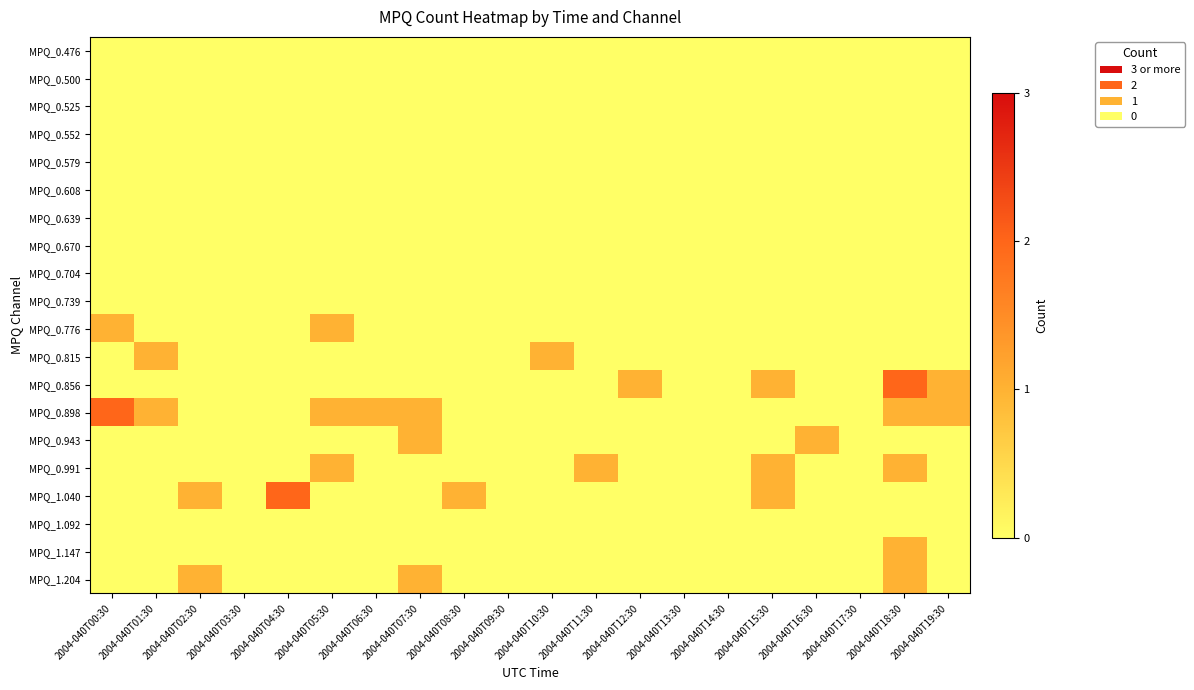

Reading left to right, transcribe all the data shown in this chart.

MPQ_0.476: 2004-040T00:30=0	2004-040T01:30=0	2004-040T02:30=0	2004-040T03:30=0	2004-040T04:30=0	2004-040T05:30=0	2004-040T06:30=0	2004-040T07:30=0	2004-040T08:30=0	2004-040T09:30=0	2004-040T10:30=0	2004-040T11:30=0	2004-040T12:30=0	2004-040T13:30=0	2004-040T14:30=0	2004-040T15:30=0	2004-040T16:30=0	2004-040T17:30=0	2004-040T18:30=0	2004-040T19:30=0
MPQ_0.500: 2004-040T00:30=0	2004-040T01:30=0	2004-040T02:30=0	2004-040T03:30=0	2004-040T04:30=0	2004-040T05:30=0	2004-040T06:30=0	2004-040T07:30=0	2004-040T08:30=0	2004-040T09:30=0	2004-040T10:30=0	2004-040T11:30=0	2004-040T12:30=0	2004-040T13:30=0	2004-040T14:30=0	2004-040T15:30=0	2004-040T16:30=0	2004-040T17:30=0	2004-040T18:30=0	2004-040T19:30=0
MPQ_0.525: 2004-040T00:30=0	2004-040T01:30=0	2004-040T02:30=0	2004-040T03:30=0	2004-040T04:30=0	2004-040T05:30=0	2004-040T06:30=0	2004-040T07:30=0	2004-040T08:30=0	2004-040T09:30=0	2004-040T10:30=0	2004-040T11:30=0	2004-040T12:30=0	2004-040T13:30=0	2004-040T14:30=0	2004-040T15:30=0	2004-040T16:30=0	2004-040T17:30=0	2004-040T18:30=0	2004-040T19:30=0
MPQ_0.552: 2004-040T00:30=0	2004-040T01:30=0	2004-040T02:30=0	2004-040T03:30=0	2004-040T04:30=0	2004-040T05:30=0	2004-040T06:30=0	2004-040T07:30=0	2004-040T08:30=0	2004-040T09:30=0	2004-040T10:30=0	2004-040T11:30=0	2004-040T12:30=0	2004-040T13:30=0	2004-040T14:30=0	2004-040T15:30=0	2004-040T16:30=0	2004-040T17:30=0	2004-040T18:30=0	2004-040T19:30=0
MPQ_0.579: 2004-040T00:30=0	2004-040T01:30=0	2004-040T02:30=0	2004-040T03:30=0	2004-040T04:30=0	2004-040T05:30=0	2004-040T06:30=0	2004-040T07:30=0	2004-040T08:30=0	2004-040T09:30=0	2004-040T10:30=0	2004-040T11:30=0	2004-040T12:30=0	2004-040T13:30=0	2004-040T14:30=0	2004-040T15:30=0	2004-040T16:30=0	2004-040T17:30=0	2004-040T18:30=0	2004-040T19:30=0
MPQ_0.608: 2004-040T00:30=0	2004-040T01:30=0	2004-040T02:30=0	2004-040T03:30=0	2004-040T04:30=0	2004-040T05:30=0	2004-040T06:30=0	2004-040T07:30=0	2004-040T08:30=0	2004-040T09:30=0	2004-040T10:30=0	2004-040T11:30=0	2004-040T12:30=0	2004-040T13:30=0	2004-040T14:30=0	2004-040T15:30=0	2004-040T16:30=0	2004-040T17:30=0	2004-040T18:30=0	2004-040T19:30=0
MPQ_0.639: 2004-040T00:30=0	2004-040T01:30=0	2004-040T02:30=0	2004-040T03:30=0	2004-040T04:30=0	2004-040T05:30=0	2004-040T06:30=0	2004-040T07:30=0	2004-040T08:30=0	2004-040T09:30=0	2004-040T10:30=0	2004-040T11:30=0	2004-040T12:30=0	2004-040T13:30=0	2004-040T14:30=0	2004-040T15:30=0	2004-040T16:30=0	2004-040T17:30=0	2004-040T18:30=0	2004-040T19:30=0
MPQ_0.670: 2004-040T00:30=0	2004-040T01:30=0	2004-040T02:30=0	2004-040T03:30=0	2004-040T04:30=0	2004-040T05:30=0	2004-040T06:30=0	2004-040T07:30=0	2004-040T08:30=0	2004-040T09:30=0	2004-040T10:30=0	2004-040T11:30=0	2004-040T12:30=0	2004-040T13:30=0	2004-040T14:30=0	2004-040T15:30=0	2004-040T16:30=0	2004-040T17:30=0	2004-040T18:30=0	2004-040T19:30=0
MPQ_0.704: 2004-040T00:30=0	2004-040T01:30=0	2004-040T02:30=0	2004-040T03:30=0	2004-040T04:30=0	2004-040T05:30=0	2004-040T06:30=0	2004-040T07:30=0	2004-040T08:30=0	2004-040T09:30=0	2004-040T10:30=0	2004-040T11:30=0	2004-040T12:30=0	2004-040T13:30=0	2004-040T14:30=0	2004-040T15:30=0	2004-040T16:30=0	2004-040T17:30=0	2004-040T18:30=0	2004-040T19:30=0
MPQ_0.739: 2004-040T00:30=0	2004-040T01:30=0	2004-040T02:30=0	2004-040T03:30=0	2004-040T04:30=0	2004-040T05:30=0	2004-040T06:30=0	2004-040T07:30=0	2004-040T08:30=0	2004-040T09:30=0	2004-040T10:30=0	2004-040T11:30=0	2004-040T12:30=0	2004-040T13:30=0	2004-040T14:30=0	2004-040T15:30=0	2004-040T16:30=0	2004-040T17:30=0	2004-040T18:30=0	2004-040T19:30=0
MPQ_0.776: 2004-040T00:30=1	2004-040T01:30=0	2004-040T02:30=0	2004-040T03:30=0	2004-040T04:30=0	2004-040T05:30=1	2004-040T06:30=0	2004-040T07:30=0	2004-040T08:30=0	2004-040T09:30=0	2004-040T10:30=0	2004-040T11:30=0	2004-040T12:30=0	2004-040T13:30=0	2004-040T14:30=0	2004-040T15:30=0	2004-040T16:30=0	2004-040T17:30=0	2004-040T18:30=0	2004-040T19:30=0
MPQ_0.815: 2004-040T00:30=0	2004-040T01:30=1	2004-040T02:30=0	2004-040T03:30=0	2004-040T04:30=0	2004-040T05:30=0	2004-040T06:30=0	2004-040T07:30=0	2004-040T08:30=0	2004-040T09:30=0	2004-040T10:30=1	2004-040T11:30=0	2004-040T12:30=0	2004-040T13:30=0	2004-040T14:30=0	2004-040T15:30=0	2004-040T16:30=0	2004-040T17:30=0	2004-040T18:30=0	2004-040T19:30=0
MPQ_0.856: 2004-040T00:30=0	2004-040T01:30=0	2004-040T02:30=0	2004-040T03:30=0	2004-040T04:30=0	2004-040T05:30=0	2004-040T06:30=0	2004-040T07:30=0	2004-040T08:30=0	2004-040T09:30=0	2004-040T10:30=0	2004-040T11:30=0	2004-040T12:30=1	2004-040T13:30=0	2004-040T14:30=0	2004-040T15:30=1	2004-040T16:30=0	2004-040T17:30=0	2004-040T18:30=2	2004-040T19:30=1
MPQ_0.898: 2004-040T00:30=2	2004-040T01:30=1	2004-040T02:30=0	2004-040T03:30=0	2004-040T04:30=0	2004-040T05:30=1	2004-040T06:30=1	2004-040T07:30=1	2004-040T08:30=0	2004-040T09:30=0	2004-040T10:30=0	2004-040T11:30=0	2004-040T12:30=0	2004-040T13:30=0	2004-040T14:30=0	2004-040T15:30=0	2004-040T16:30=0	2004-040T17:30=0	2004-040T18:30=1	2004-040T19:30=1
MPQ_0.943: 2004-040T00:30=0	2004-040T01:30=0	2004-040T02:30=0	2004-040T03:30=0	2004-040T04:30=0	2004-040T05:30=0	2004-040T06:30=0	2004-040T07:30=1	2004-040T08:30=0	2004-040T09:30=0	2004-040T10:30=0	2004-040T11:30=0	2004-040T12:30=0	2004-040T13:30=0	2004-040T14:30=0	2004-040T15:30=0	2004-040T16:30=1	2004-040T17:30=0	2004-040T18:30=0	2004-040T19:30=0
MPQ_0.991: 2004-040T00:30=0	2004-040T01:30=0	2004-040T02:30=0	2004-040T03:30=0	2004-040T04:30=0	2004-040T05:30=1	2004-040T06:30=0	2004-040T07:30=0	2004-040T08:30=0	2004-040T09:30=0	2004-040T10:30=0	2004-040T11:30=1	2004-040T12:30=0	2004-040T13:30=0	2004-040T14:30=0	2004-040T15:30=1	2004-040T16:30=0	2004-040T17:30=0	2004-040T18:30=1	2004-040T19:30=0
MPQ_1.040: 2004-040T00:30=0	2004-040T01:30=0	2004-040T02:30=1	2004-040T03:30=0	2004-040T04:30=2	2004-040T05:30=0	2004-040T06:30=0	2004-040T07:30=0	2004-040T08:30=1	2004-040T09:30=0	2004-040T10:30=0	2004-040T11:30=0	2004-040T12:30=0	2004-040T13:30=0	2004-040T14:30=0	2004-040T15:30=1	2004-040T16:30=0	2004-040T17:30=0	2004-040T18:30=0	2004-040T19:30=0
MPQ_1.092: 2004-040T00:30=0	2004-040T01:30=0	2004-040T02:30=0	2004-040T03:30=0	2004-040T04:30=0	2004-040T05:30=0	2004-040T06:30=0	2004-040T07:30=0	2004-040T08:30=0	2004-040T09:30=0	2004-040T10:30=0	2004-040T11:30=0	2004-040T12:30=0	2004-040T13:30=0	2004-040T14:30=0	2004-040T15:30=0	2004-040T16:30=0	2004-040T17:30=0	2004-040T18:30=0	2004-040T19:30=0
MPQ_1.147: 2004-040T00:30=0	2004-040T01:30=0	2004-040T02:30=0	2004-040T03:30=0	2004-040T04:30=0	2004-040T05:30=0	2004-040T06:30=0	2004-040T07:30=0	2004-040T08:30=0	2004-040T09:30=0	2004-040T10:30=0	2004-040T11:30=0	2004-040T12:30=0	2004-040T13:30=0	2004-040T14:30=0	2004-040T15:30=0	2004-040T16:30=0	2004-040T17:30=0	2004-040T18:30=1	2004-040T19:30=0
MPQ_1.204: 2004-040T00:30=0	2004-040T01:30=0	2004-040T02:30=1	2004-040T03:30=0	2004-040T04:30=0	2004-040T05:30=0	2004-040T06:30=0	2004-040T07:30=1	2004-040T08:30=0	2004-040T09:30=0	2004-040T10:30=0	2004-040T11:30=0	2004-040T12:30=0	2004-040T13:30=0	2004-040T14:30=0	2004-040T15:30=0	2004-040T16:30=0	2004-040T17:30=0	2004-040T18:30=1	2004-040T19:30=0